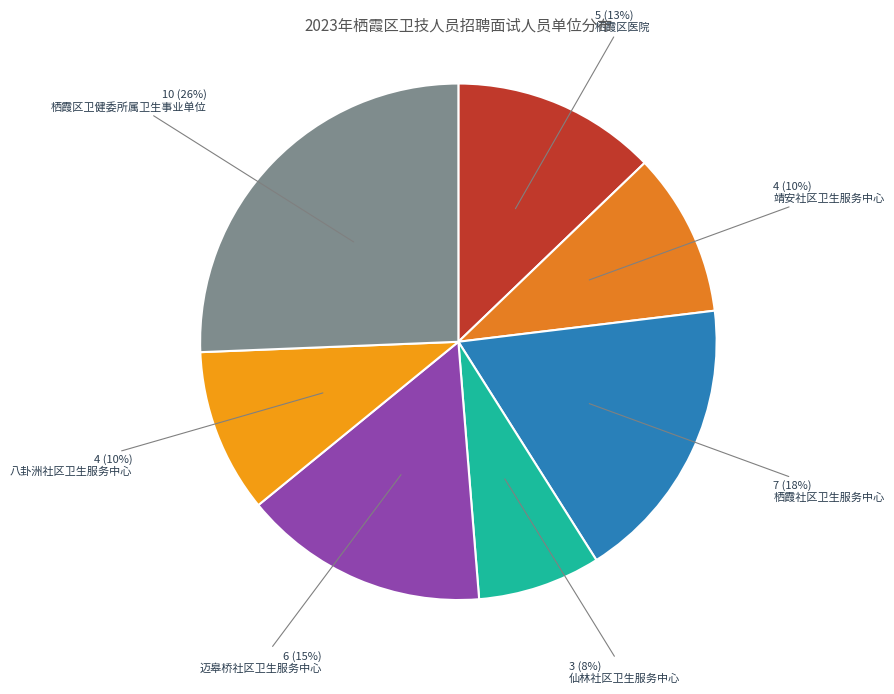

Is it true that 八卦洲社区卫生服务中心 is 10% of the pie?

True